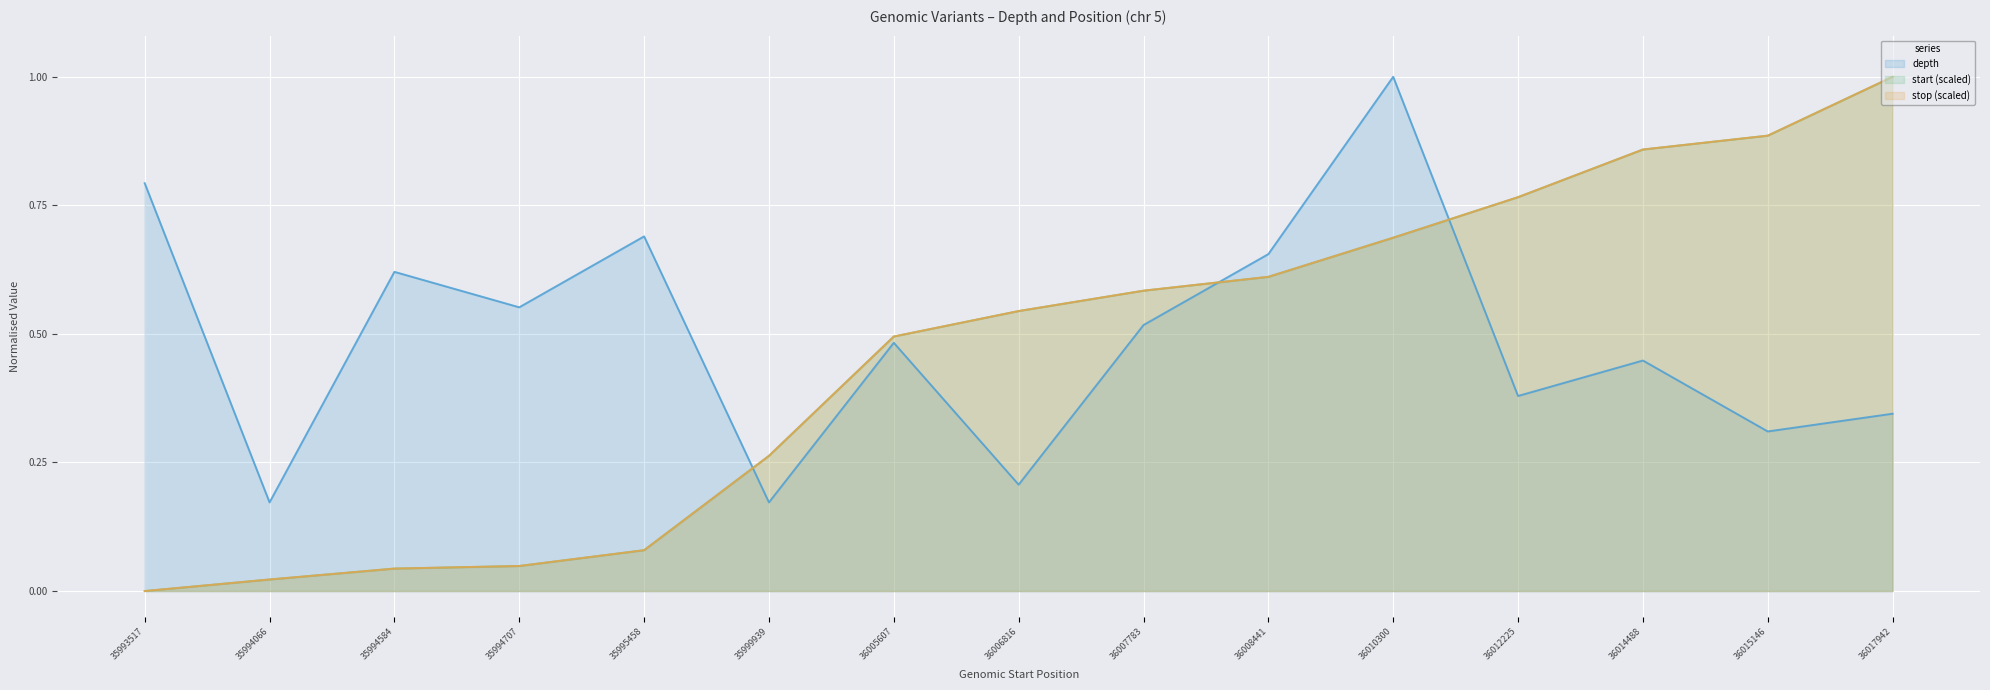

Between which two adjacent categories do depth and stop (scaled) first intersect?

35995458 and 35999939